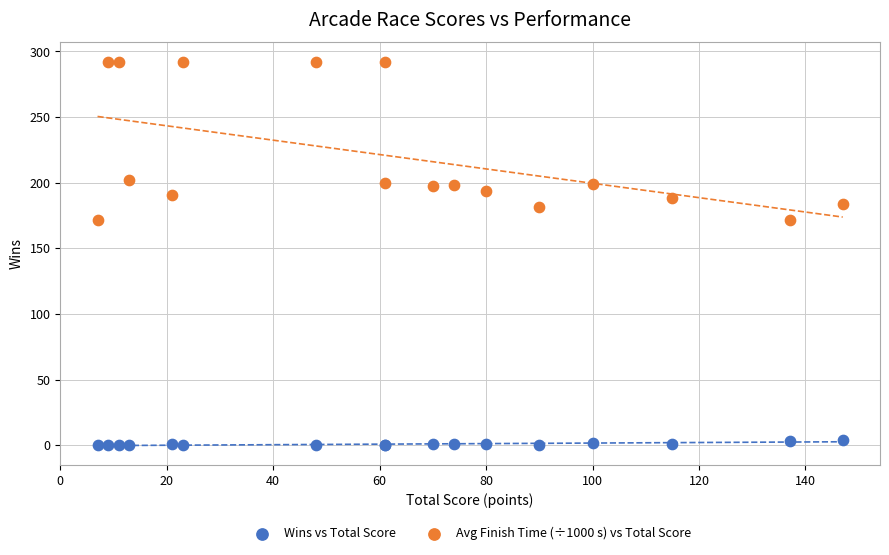

Which series contains the highest Y value?

Avg Finish Time (÷1000 s) vs Total Score